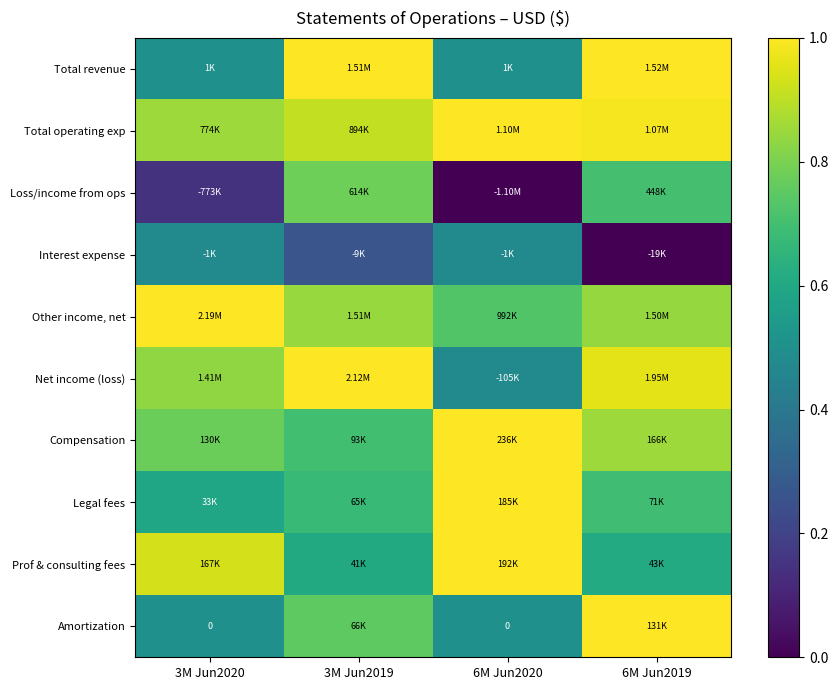

What is the total value across all series at 6M Jun2020?

6.7